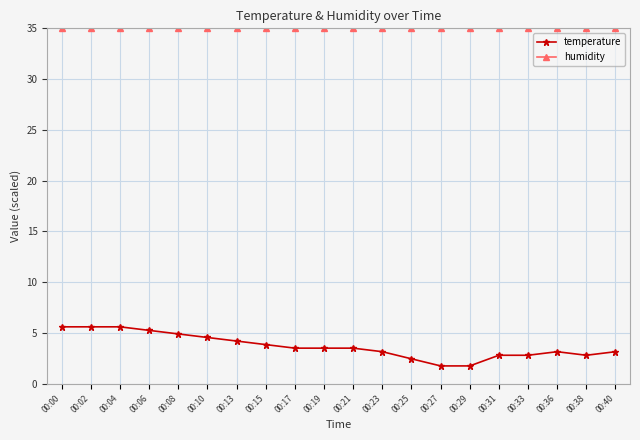

Is it true that temperature equals 3.2 at 00:40?

True